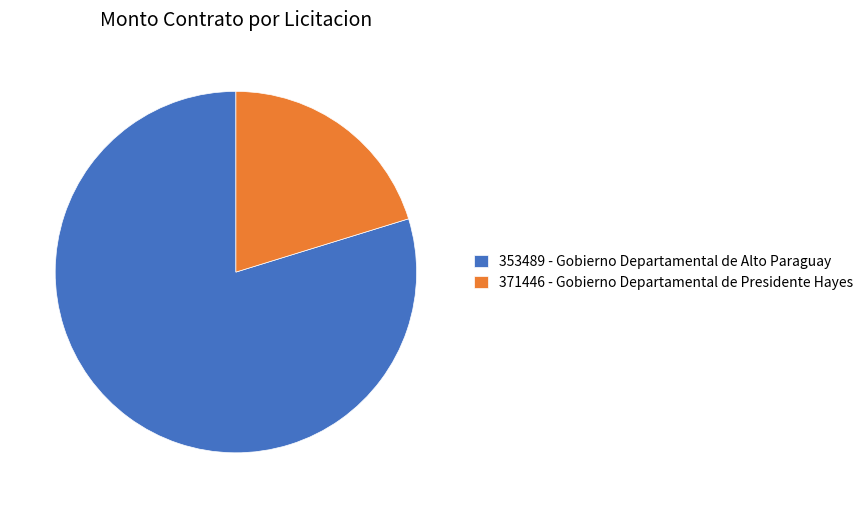

Is there a majority slice in this chart?

Yes